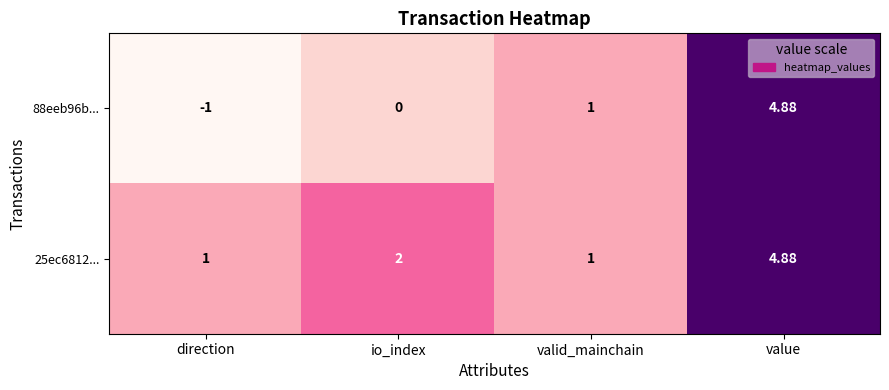

How many data points does each series have?

4